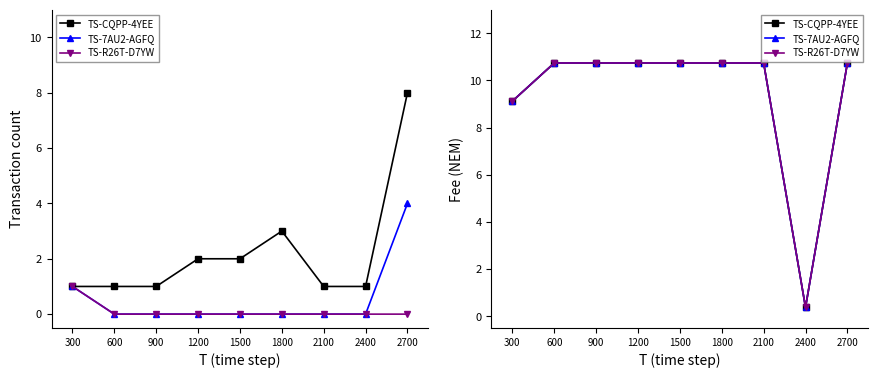

True or false: TS-R26T-D7YW and TS-7AU2-AGFQ cross at least once.

False